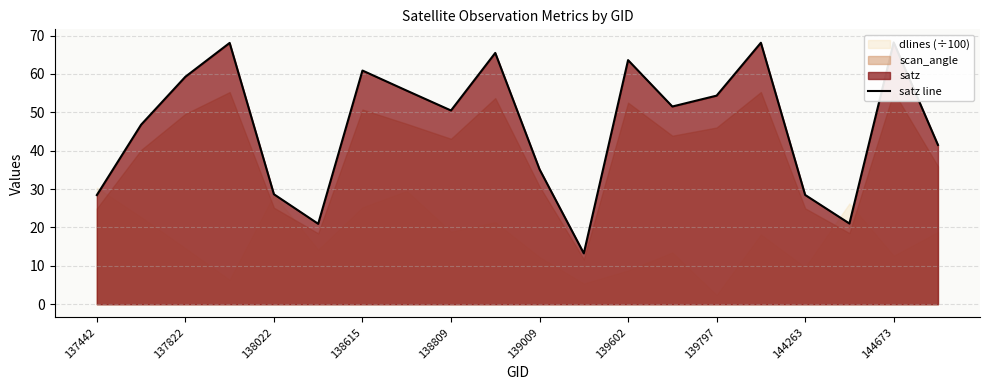

Does the chart have visible grid lines?

Yes